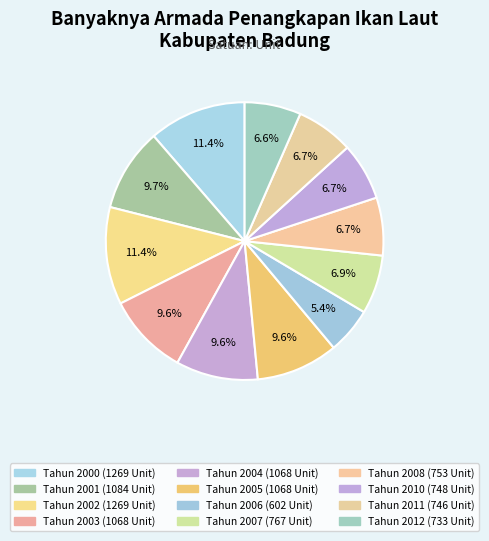

Rank the categories by value from lowest to highest.

Tahun 2006, Tahun 2012, Tahun 2011, Tahun 2010, Tahun 2008, Tahun 2007, Tahun 2003, Tahun 2004, Tahun 2005, Tahun 2001, Tahun 2000, Tahun 2002